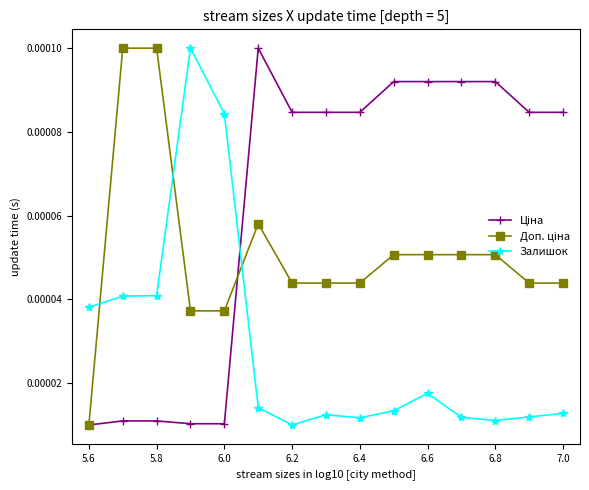

True or false: Залишок has more than 1 points higher than both neighbors.

True